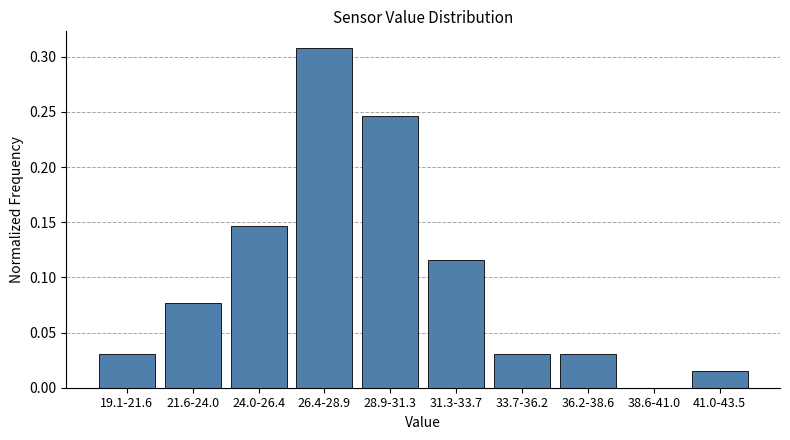

Is it true that the value at 38.6-41.0 is -0.2?

False